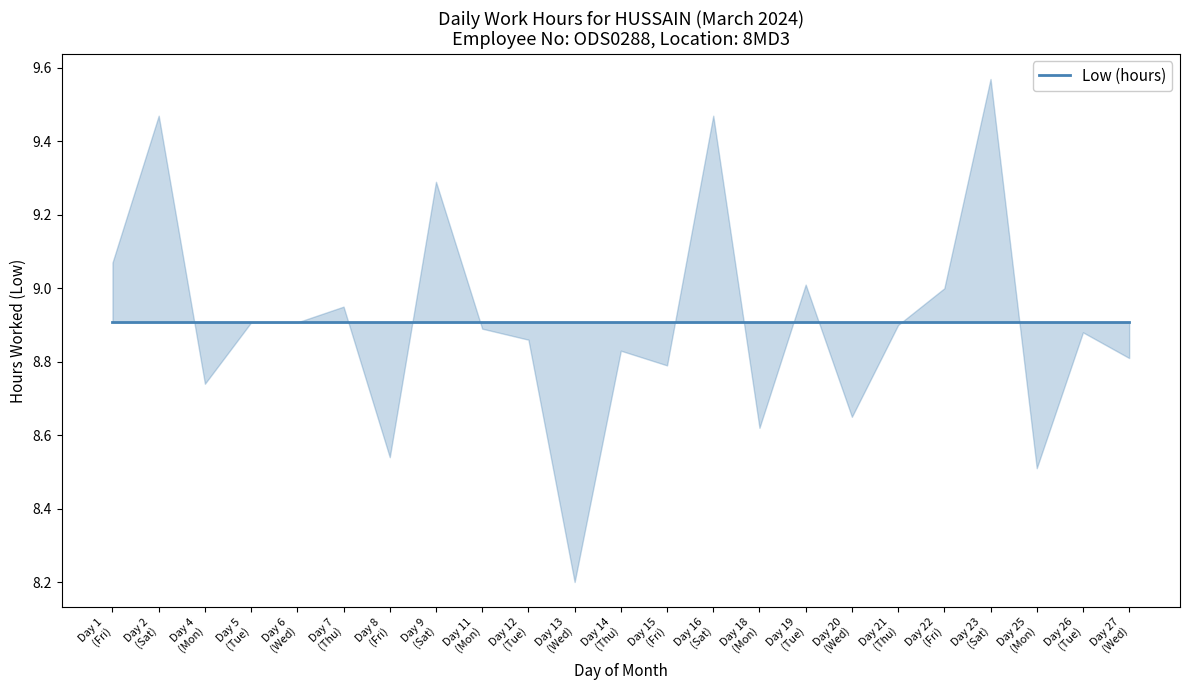

List the labels in order of value, largest first.

23, 2, 16, 9, 1, 19, 22, 7, 21, 11, 26, 12, 14, 27, 15, 4, 20, 18, 8, 25, 13, 5, 6